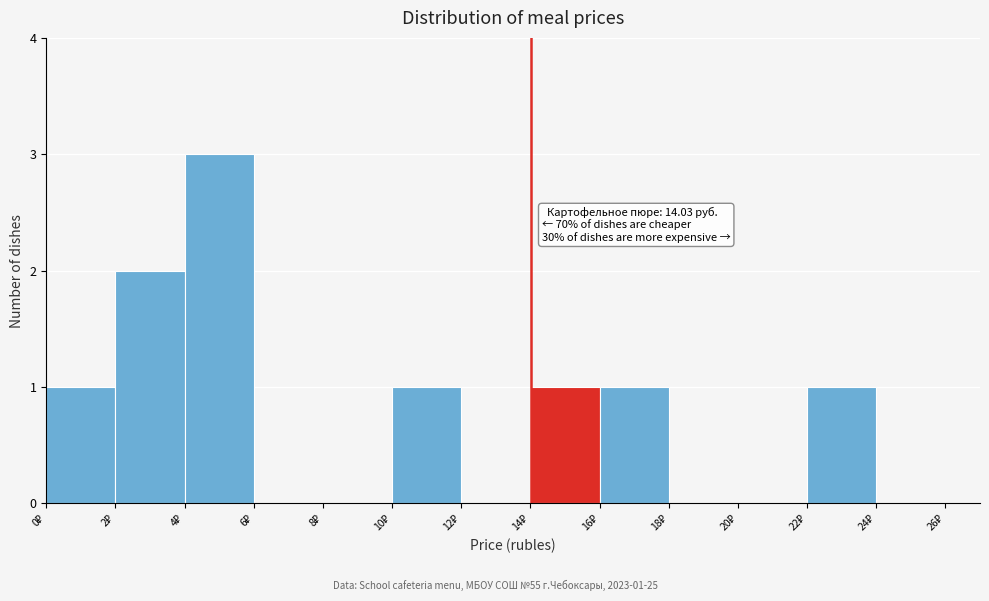

Which range on the x-axis has the tallest bar?

4 to 6